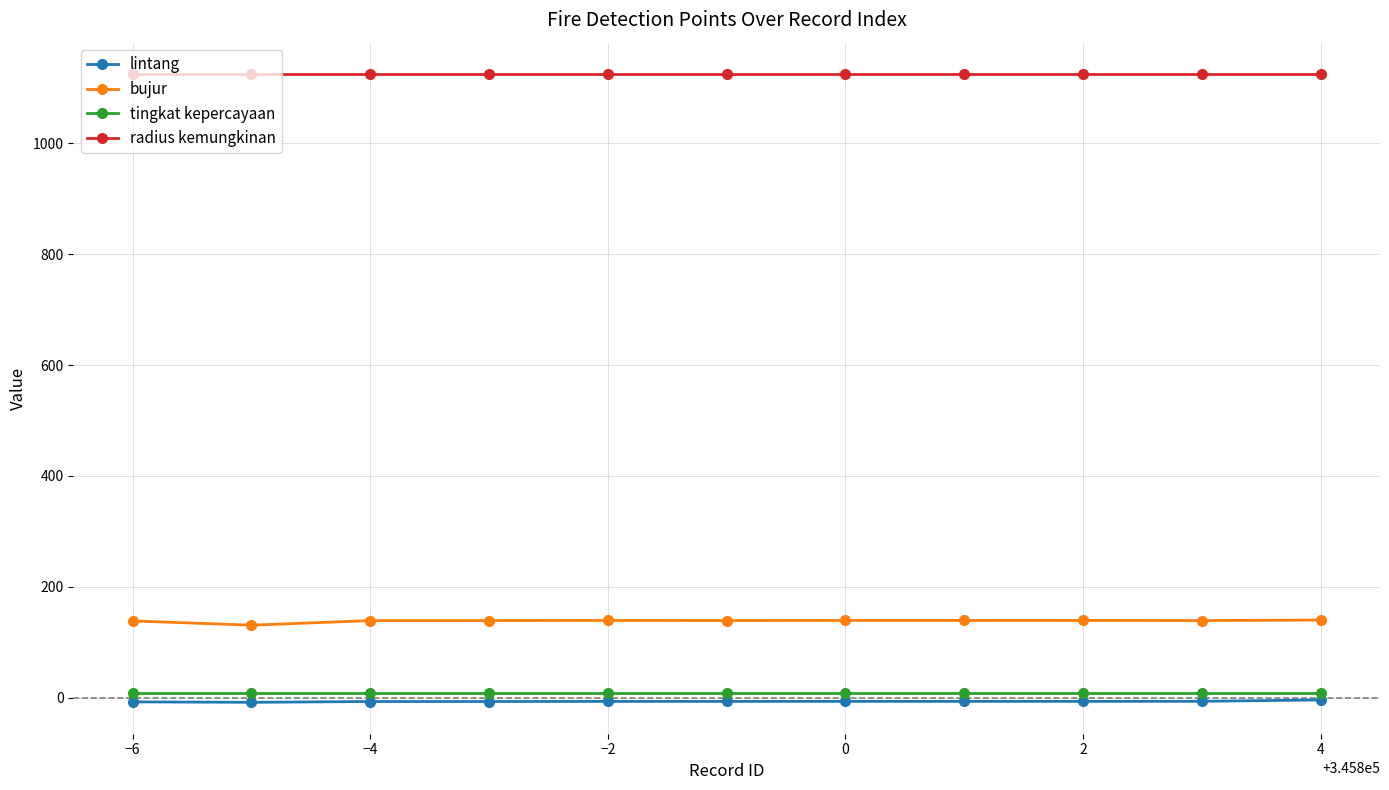

True or false: lintang has more than 0 interior local peaks.

True